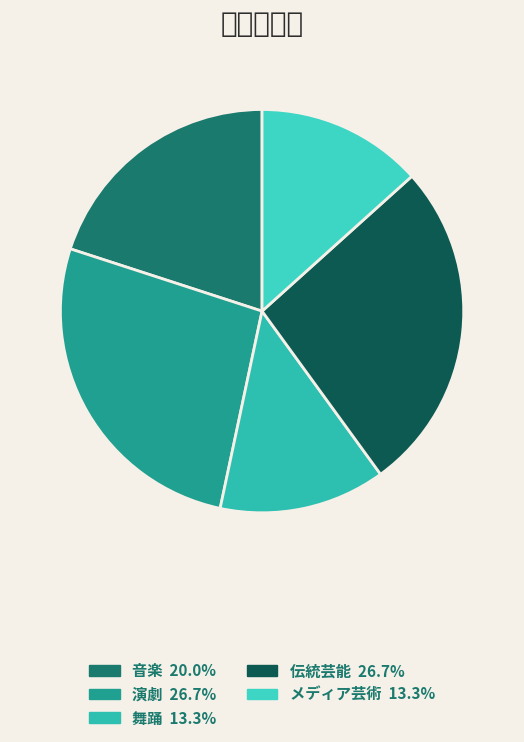

True or false: メディア芸術 accounts for 13% of the total.

True